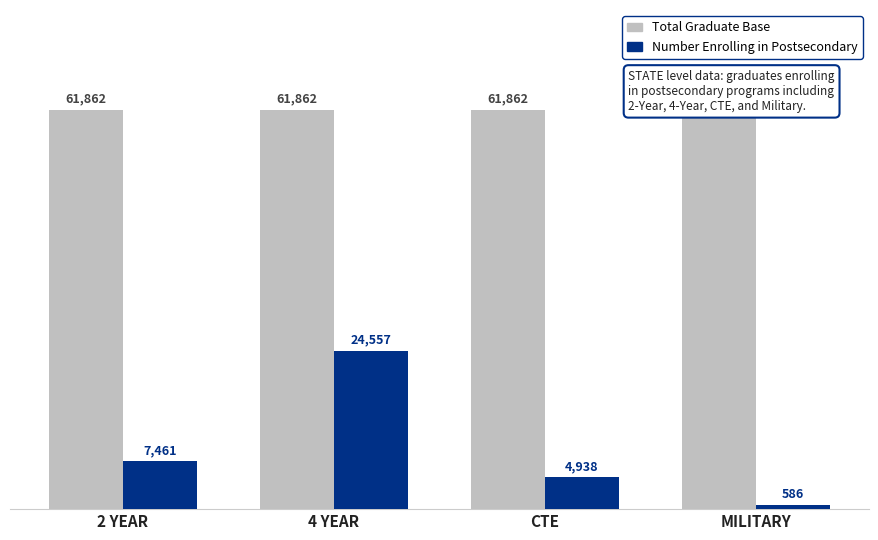

What is the label of the 3rd bar from the right?

4 YEAR